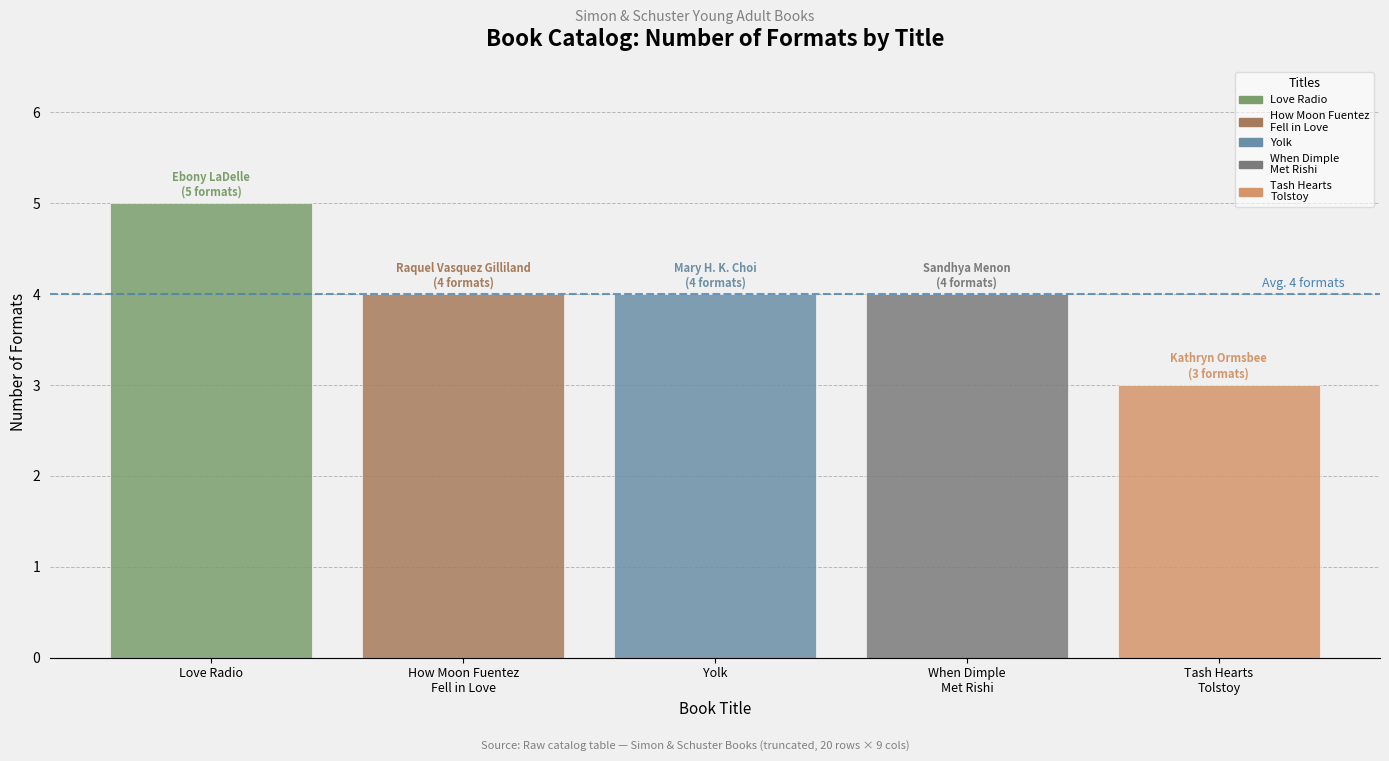

Is it true that the value at Love Radio is 5?

True